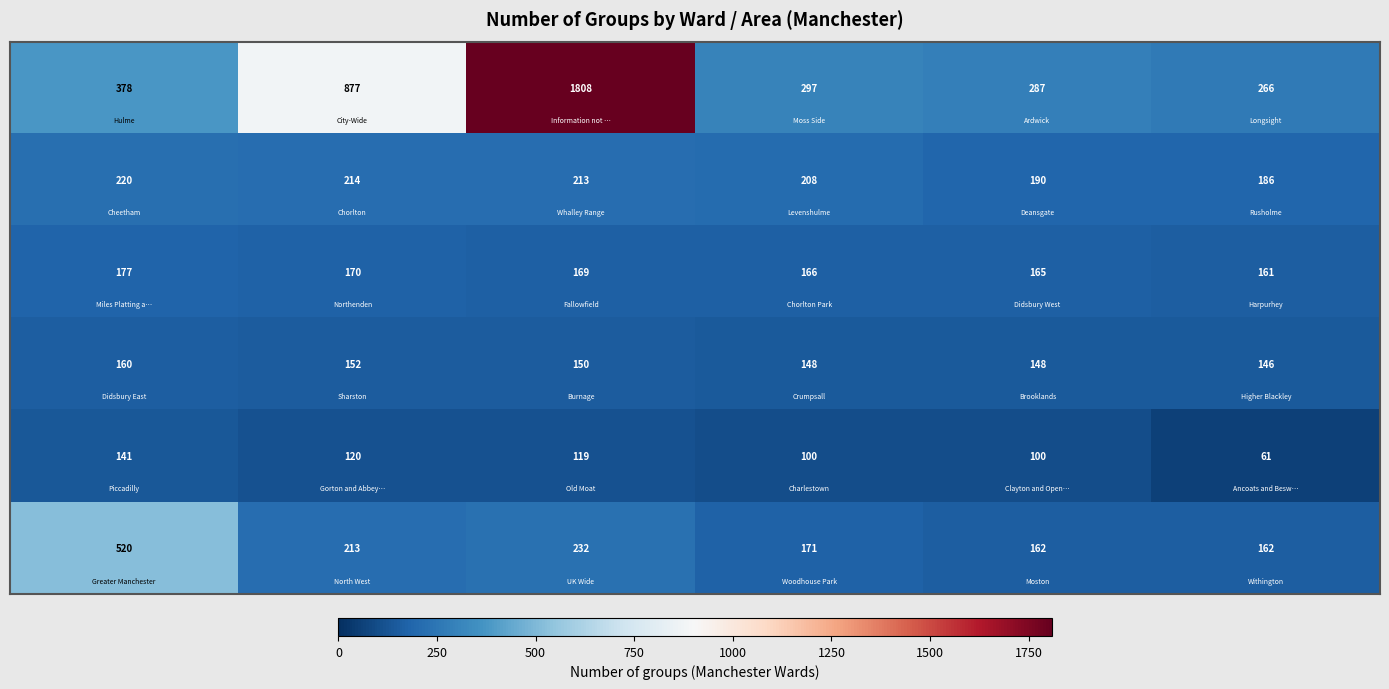

How many data points does each series have?

6